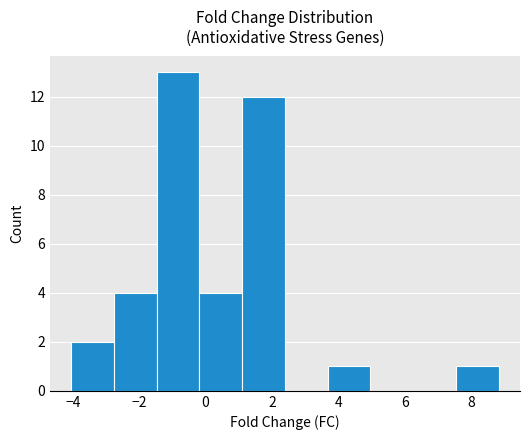

Reading left to right, list every bar in this chart as the range it spans on the x-axis followed by its height. Neither the bar edges nor the heights are printed on the chart, so give them approximately, as read against the axes.

-4.0 to -2.8: 2
-2.8 to -1.4: 4
-1.4 to -0.2: 13
-0.2 to 1.2: 4
1.2 to 2.4: 12
2.4 to 3.6: 0
3.6 to 5.0: 1
5.0 to 6.2: 0
6.2 to 7.6: 0
7.6 to 8.8: 1